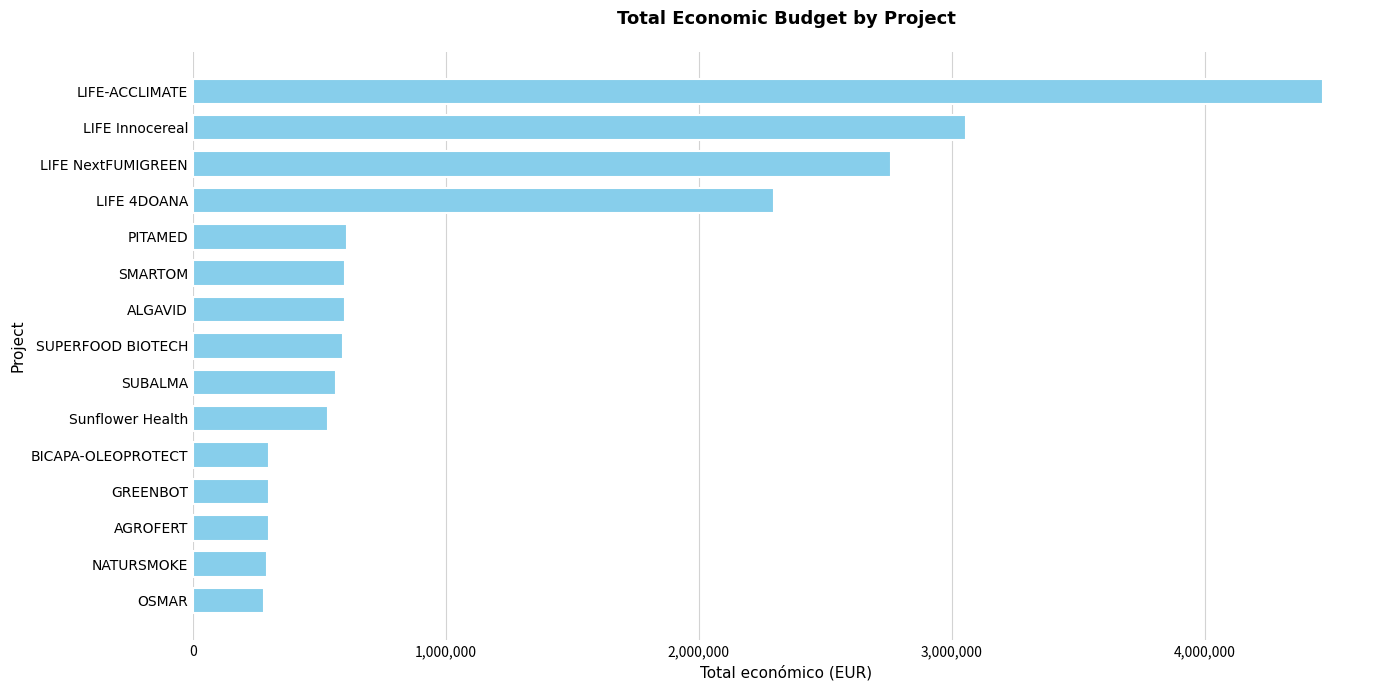

What is the sum of all values?

17554317